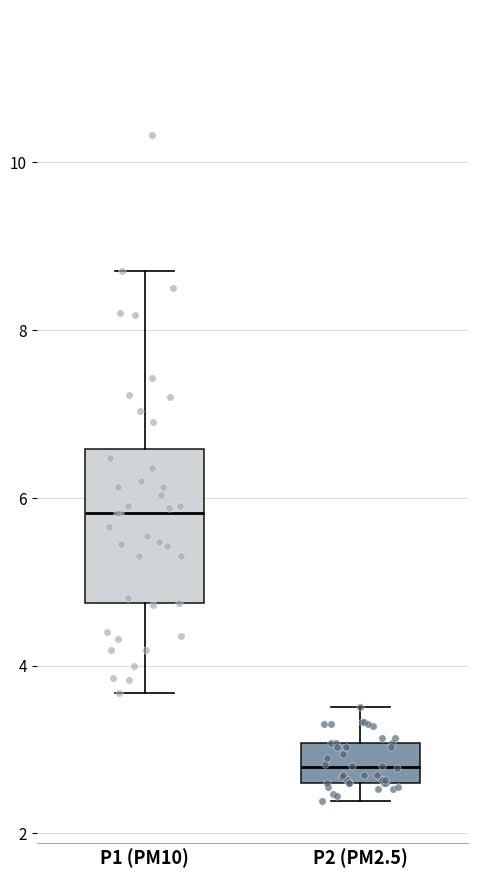

Reading left to right, transcribe this box plot: for each box, give where its median line is, the range the box spans, and where its two whiskers end, as read against the y-axis. The values are not printed on the chart, so give them approximately, as read against the axis.

P1 (PM10): median 5.8, box 4.8 to 6.6, whiskers 3.6 to 8.8
P2 (PM2.5): median 2.8, box 2.6 to 3.0, whiskers 2.4 to 3.6